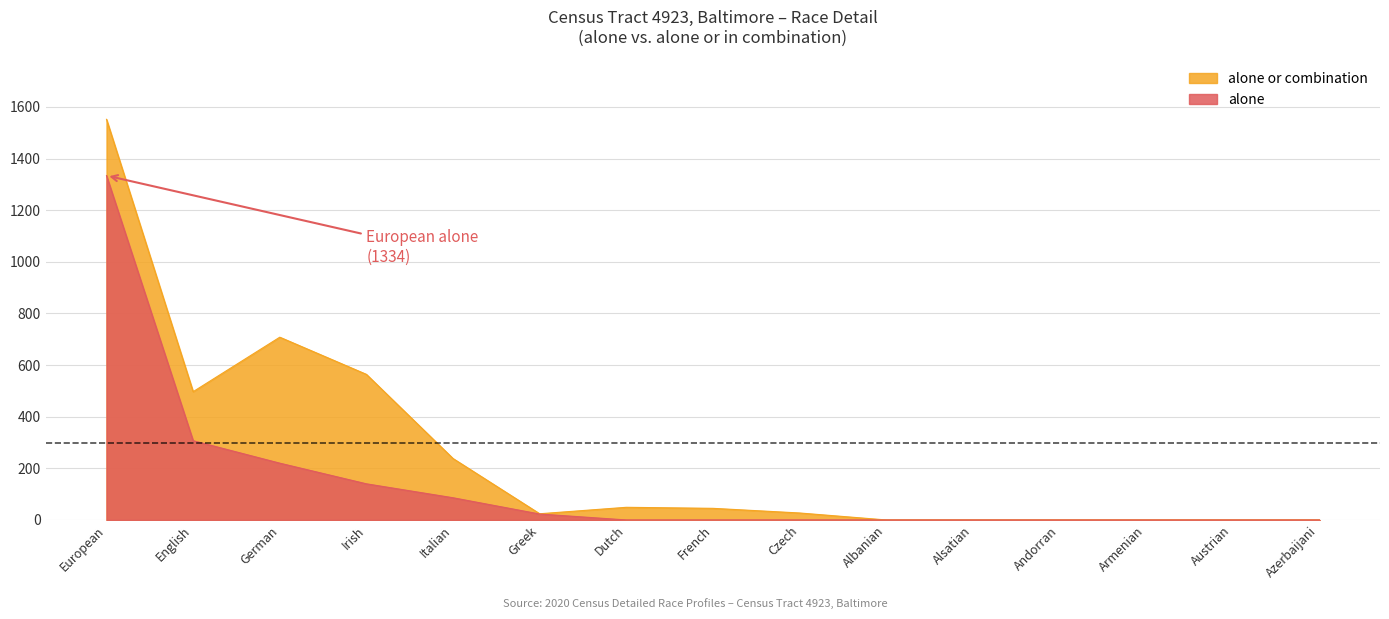

What is the spread (max minus min) of values at Irish?

424